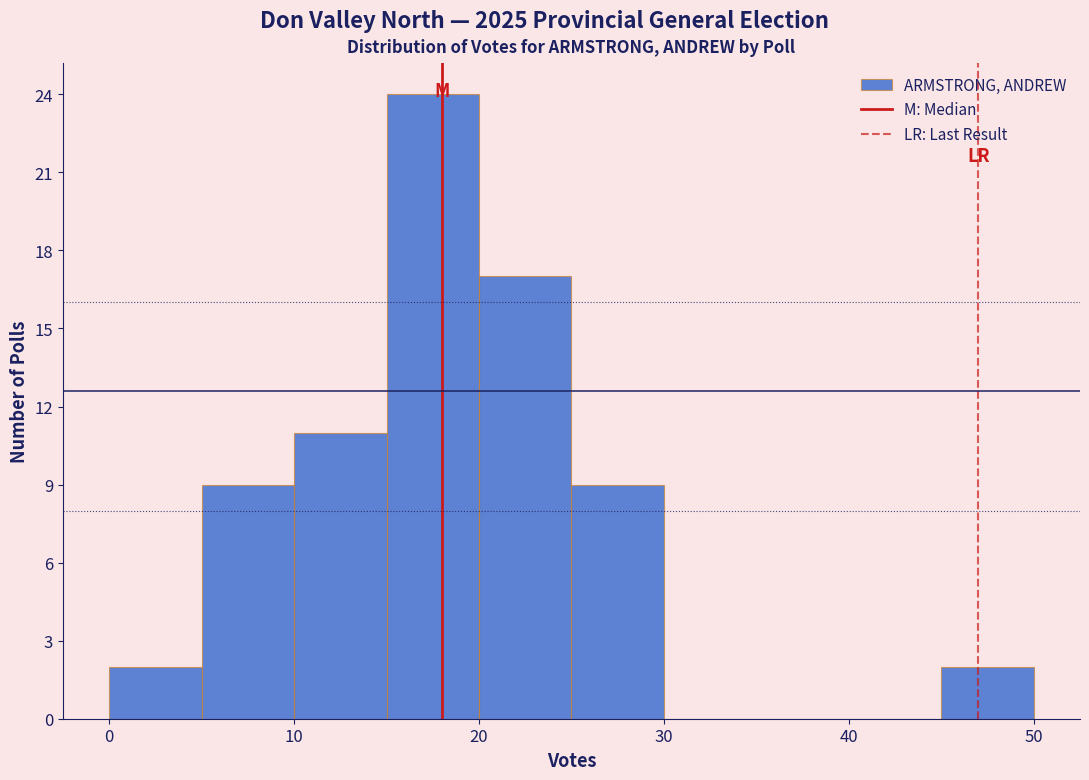

What is the height of the bar covering 10 to 15 on the x-axis? The values are not printed on the chart, so give them approximately, as read against the axis.

11